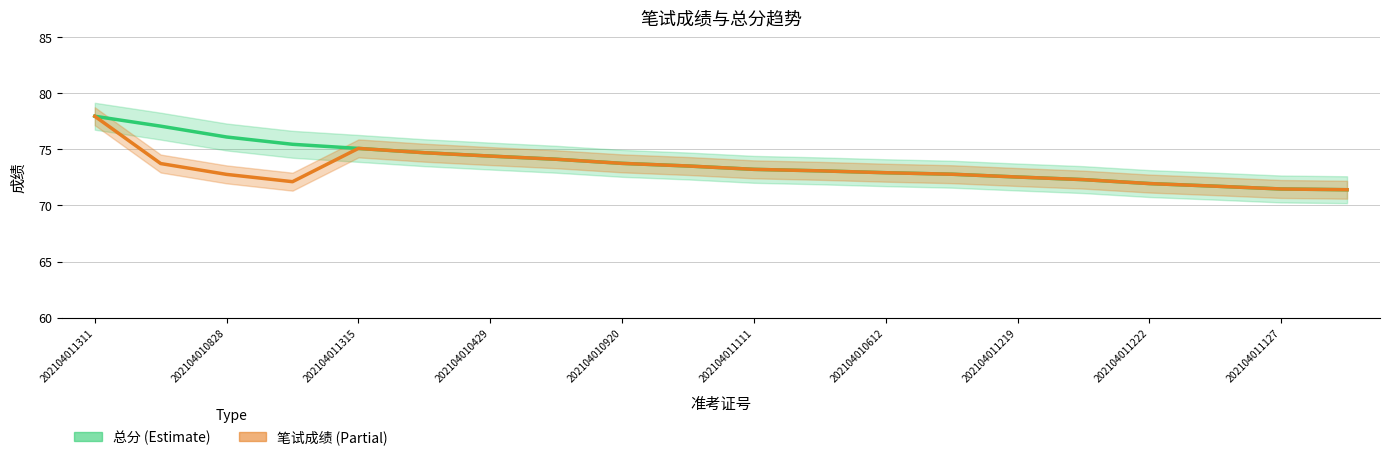

Rank the series at 15 from highest to lowest value.

总分, 笔试成绩